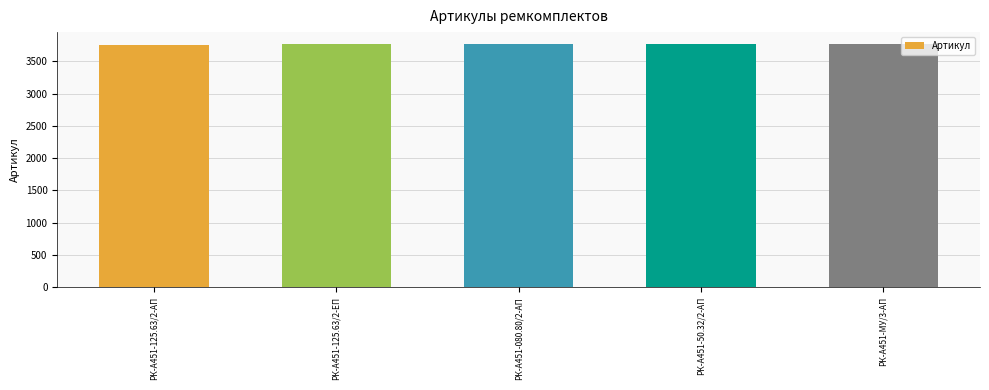

What is the sum of all values?

18820